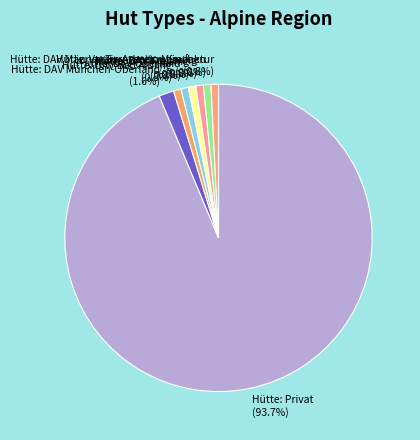

Does any single category account for the majority?

Yes